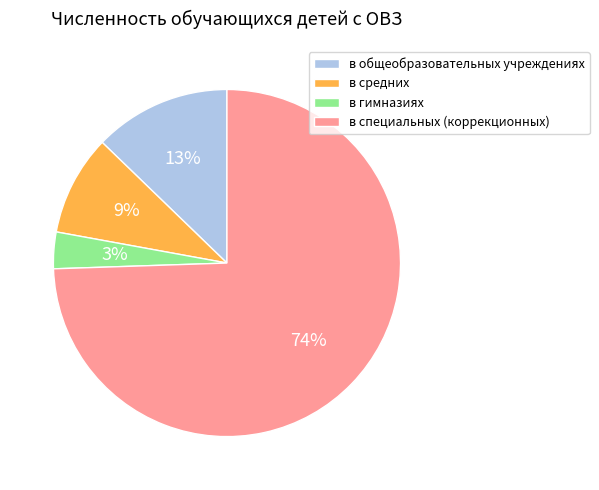

What is the ratio of the value at в средних to the value at в общеобразовательных учреждениях?

0.7